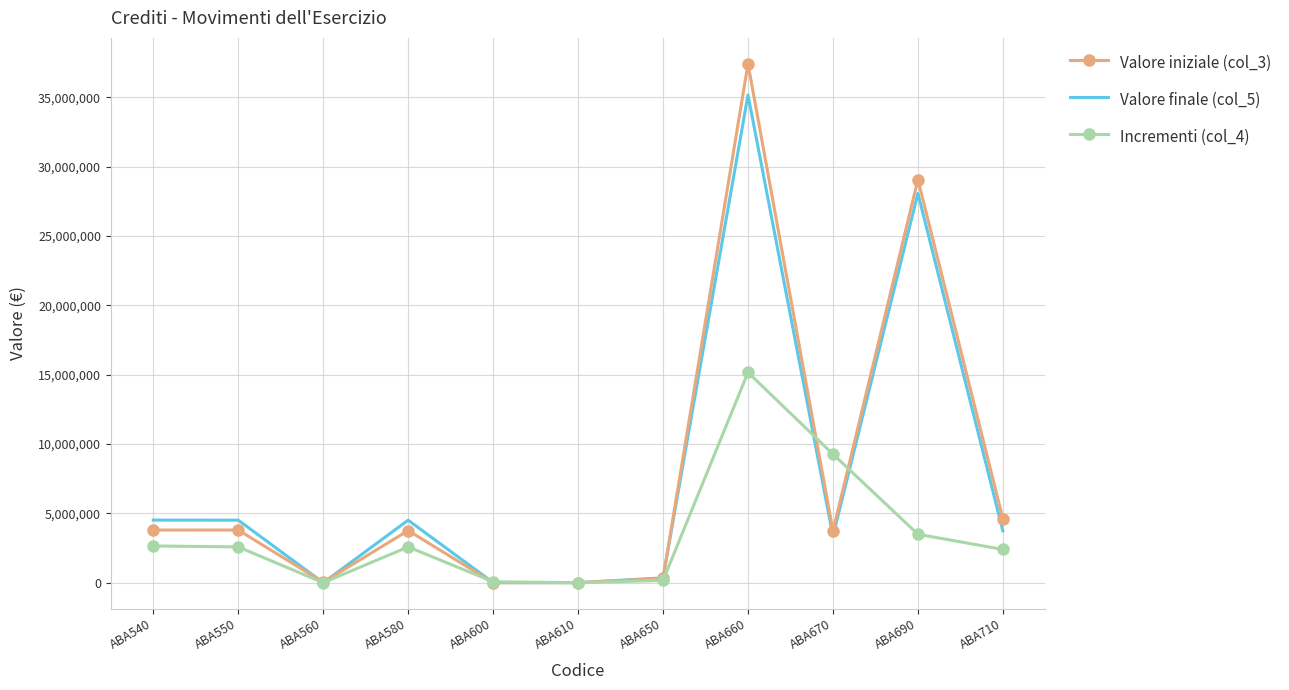

At which category is the sum across all series the highest?

ABA660